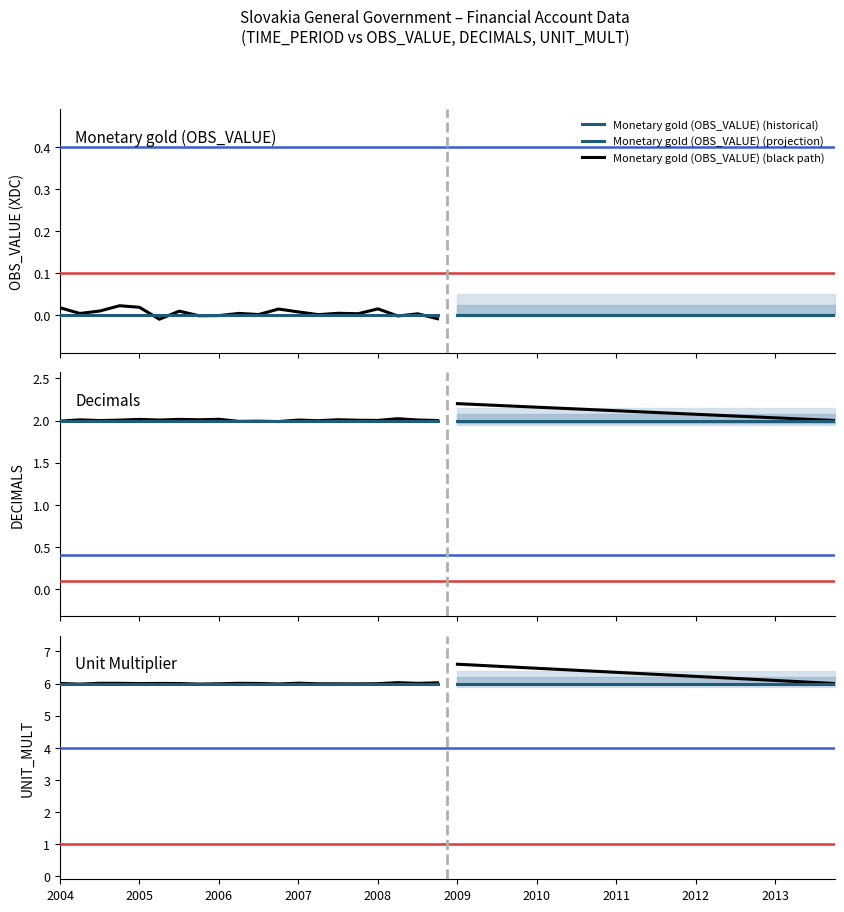

Reading left to right, transcribe all the data shown in this chart.

OBS_VALUE: 0	0	0	0	0	0	0	0	0	0	0	0	0	0	0	0	0	0	0	0	0	0	0	0	0	0	0	0	0	0	0	0	0	0	0	0	0	0	0	0
DECIMALS: 2	2	2	2	2	2	2	2	2	2	2	2	2	2	2	2	2	2	2	2	2	2	2	2	2	2	2	2	2	2	2	2	2	2	2	2	2	2	2	2
UNIT_MULT: 6	6	6	6	6	6	6	6	6	6	6	6	6	6	6	6	6	6	6	6	6	6	6	6	6	6	6	6	6	6	6	6	6	6	6	6	6	6	6	6